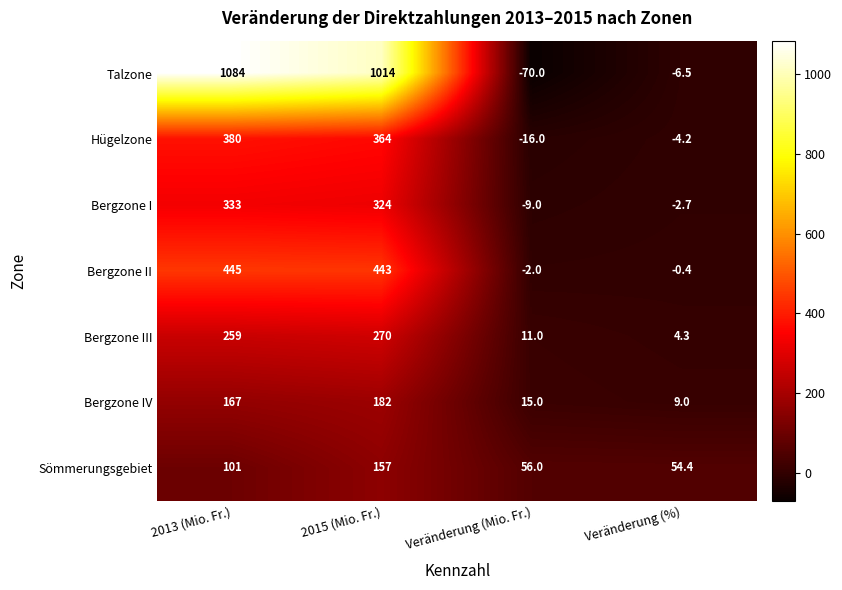

What is the sum of the Bergzone III values at Veränderung (Mio. Fr.) and 2015 (Mio. Fr.)?

281.0